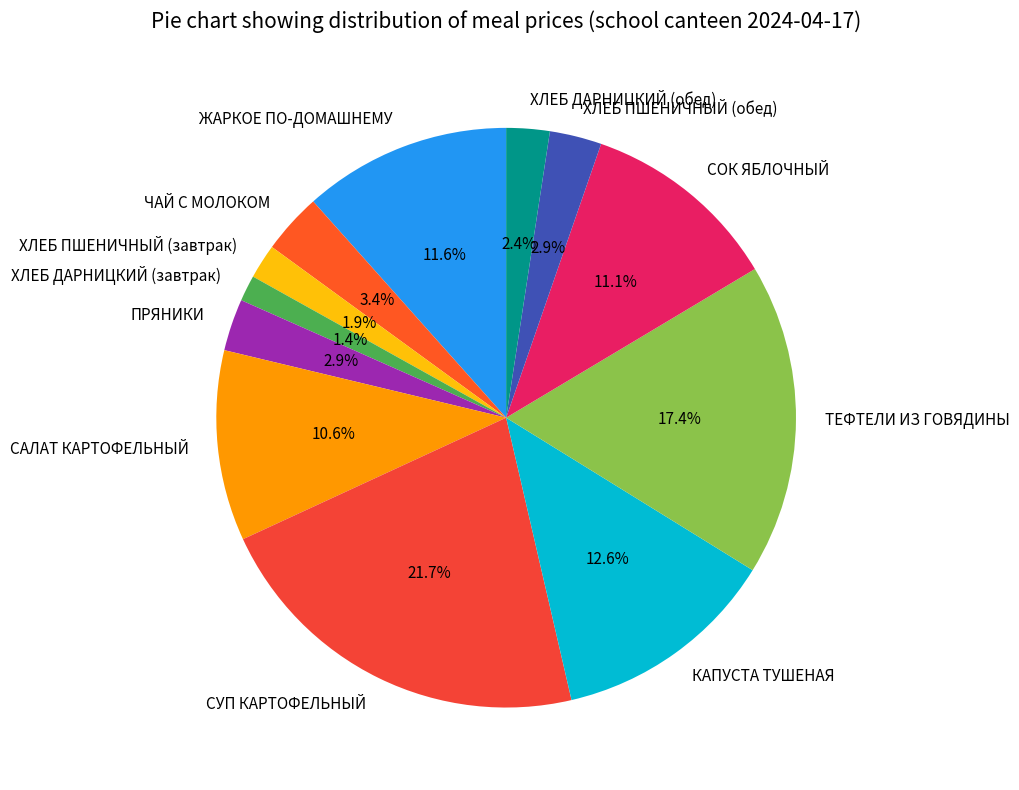

Approximately how many times larger is the value at ТЕФТЕЛИ ИЗ ГОВЯДИНЫ compared to ХЛЕБ ДАРНИЦКИЙ (обед)?

7.2